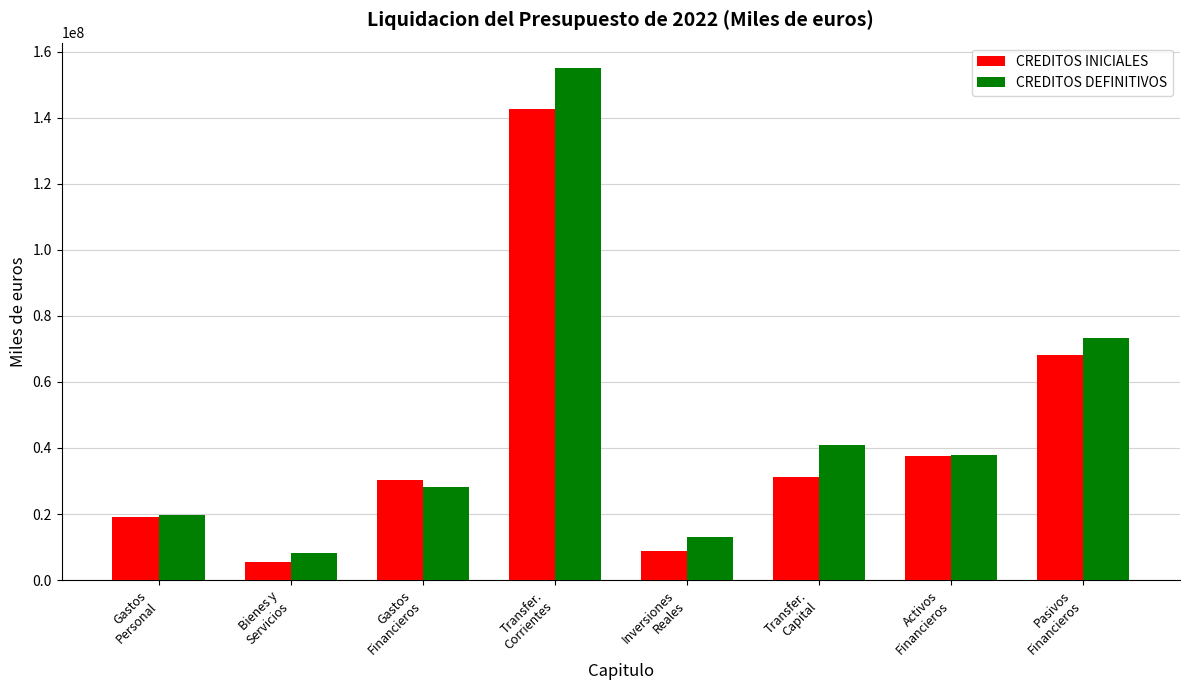

How many data points in CREDITOS INICIALES are less than 31253952?

4